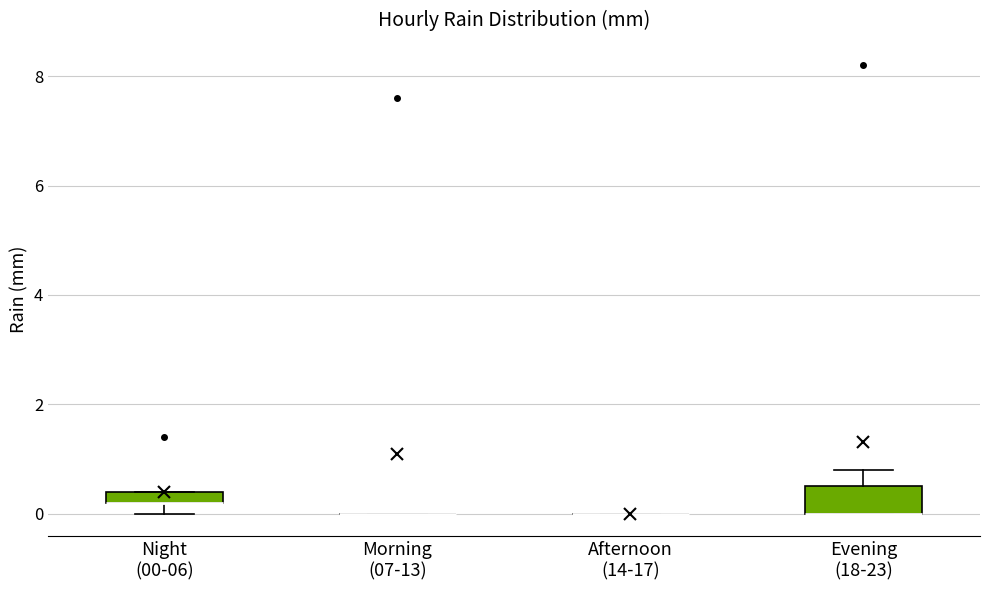

Where is the lower edge of the box for Night (00-06) on the y-axis? The values are not printed on the chart, so give them approximately, as read against the axis.

0.2